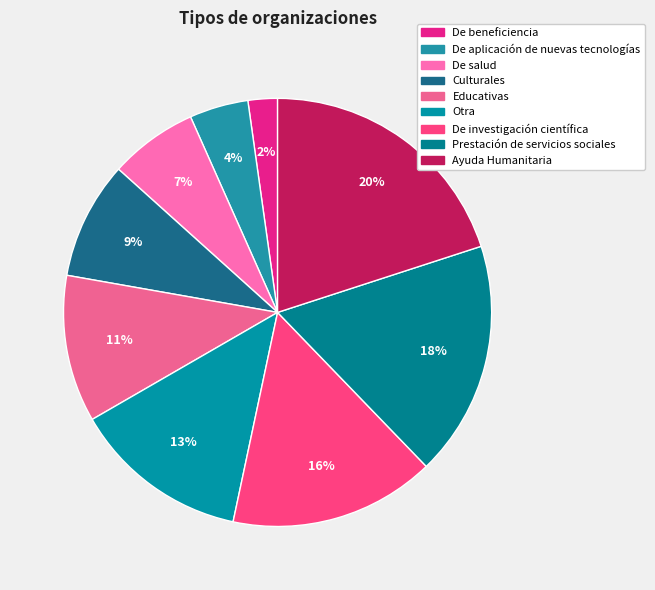

Does Educativas account for over 50% of the chart?

No